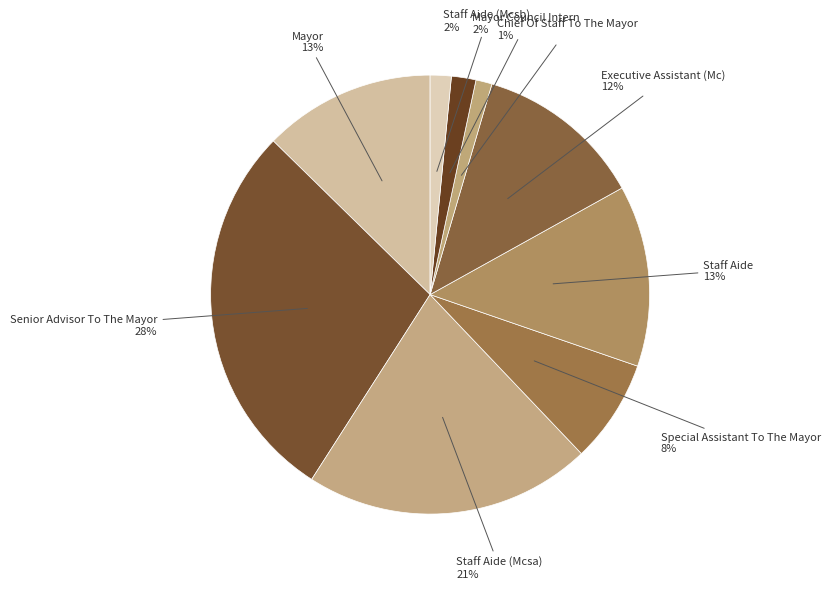

How many segments does this pie chart have?

9